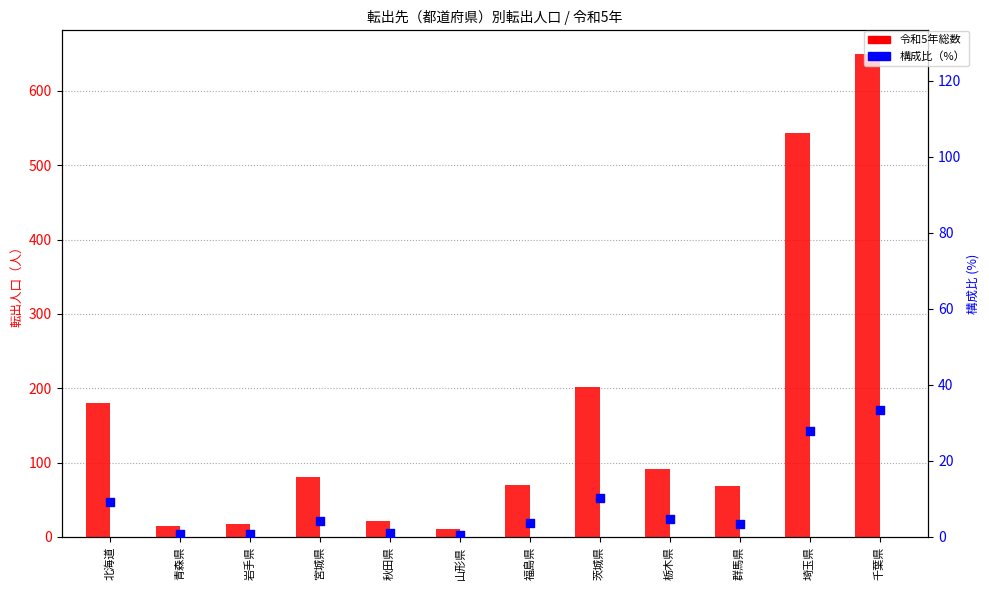

What are all the series names shown in the legend?

令和5年総数, 構成比(%)